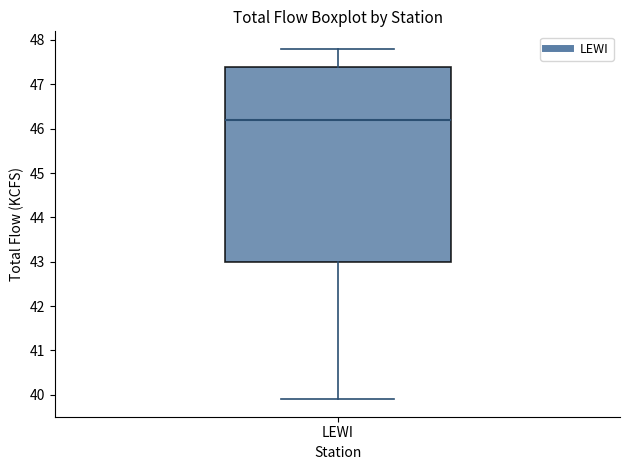

Read this box plot against the y-axis: the position of the median line, the range covered by the box, and the ends of both whiskers. The values are not printed on the chart, so give them approximately, as read against the axis.

median 46.2, box 43.0 to 47.4, whiskers 39.9 to 47.8